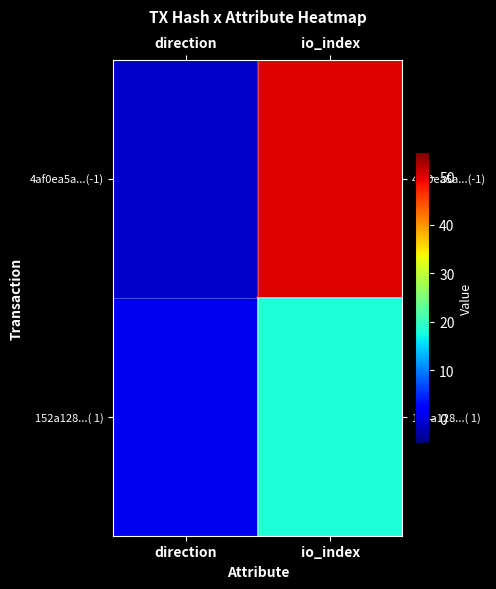

Reading right to left, extract all data points from this chart.

4af0ea5a...(-1): io_index=50	direction=-1
152a128...( 1): io_index=18	direction=1